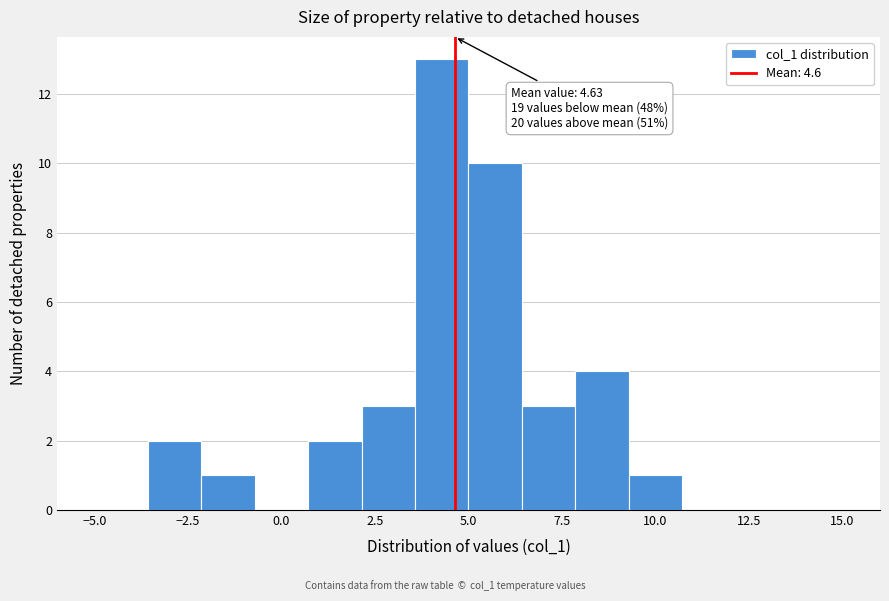

Around what value on the x-axis is the tallest bar? Give the approximate position of its centre, as read against the axis.

4.5